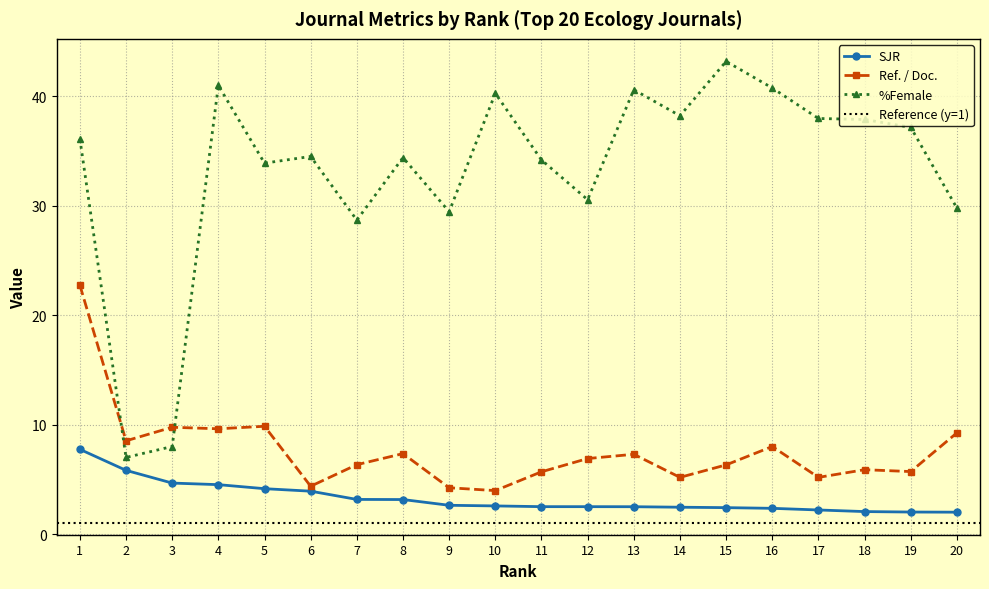

Between 2 and 16, which series saw the biggest shift?

%Female